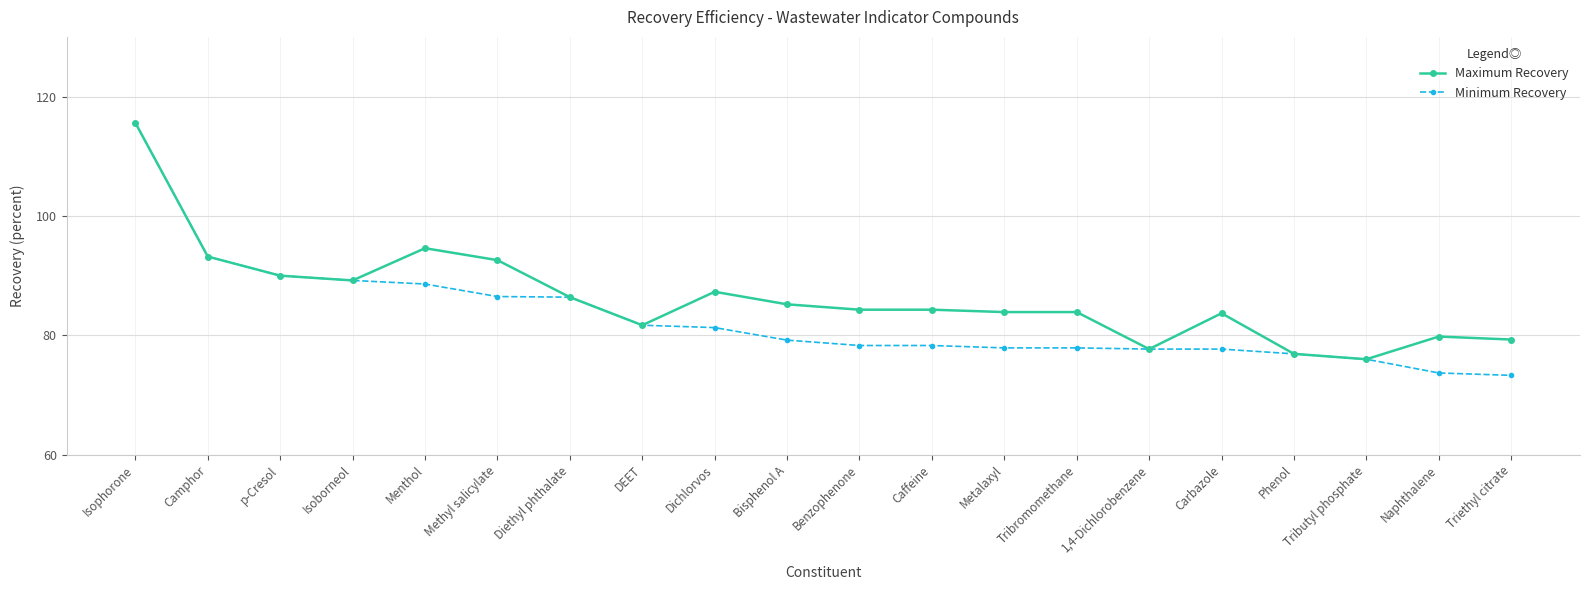

Where is Maximum Recovery nearest to the value 95?

Menthol